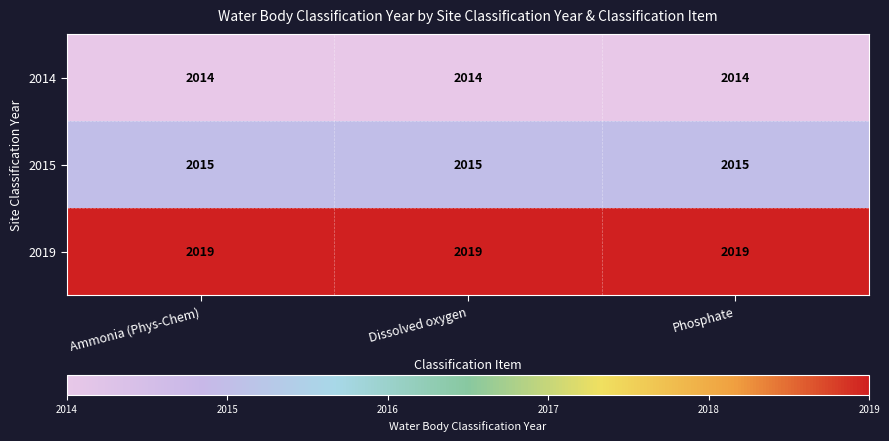

What is the total value across all series at Dissolved oxygen?

6048